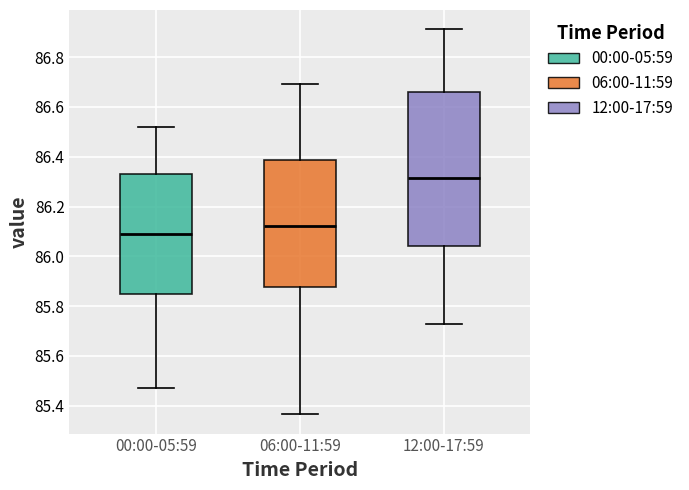

Which box is the tallest, from its lower edge to its upper edge?

12:00-17:59